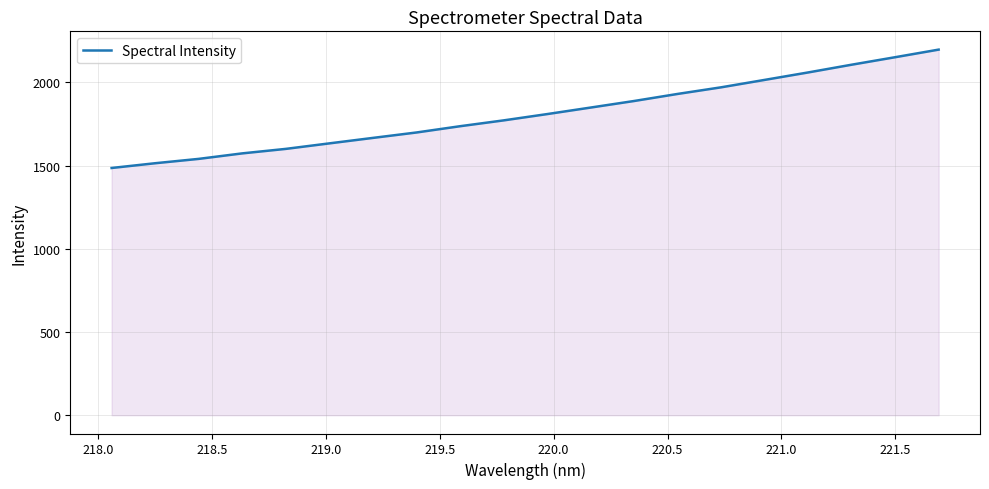

What is the difference between the maximum and minimum values?

711.3